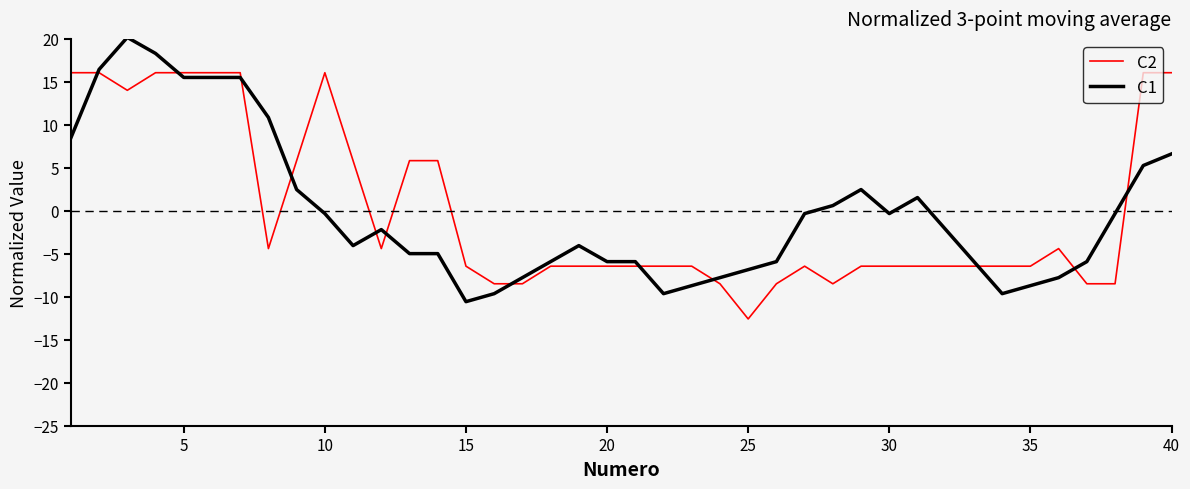

List the series in order of their peak value, highest first.

C1, C2